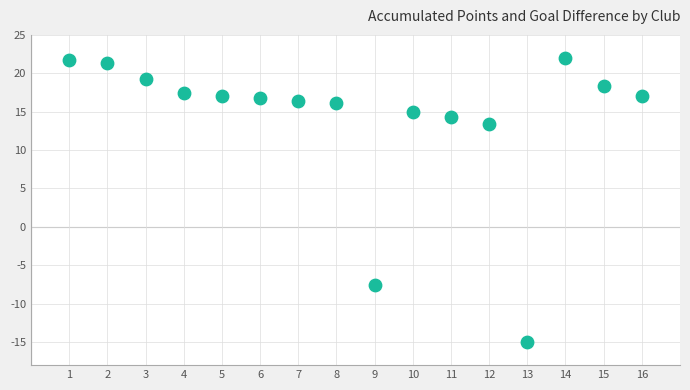

What is the range of X values (max minus min)?

15.0